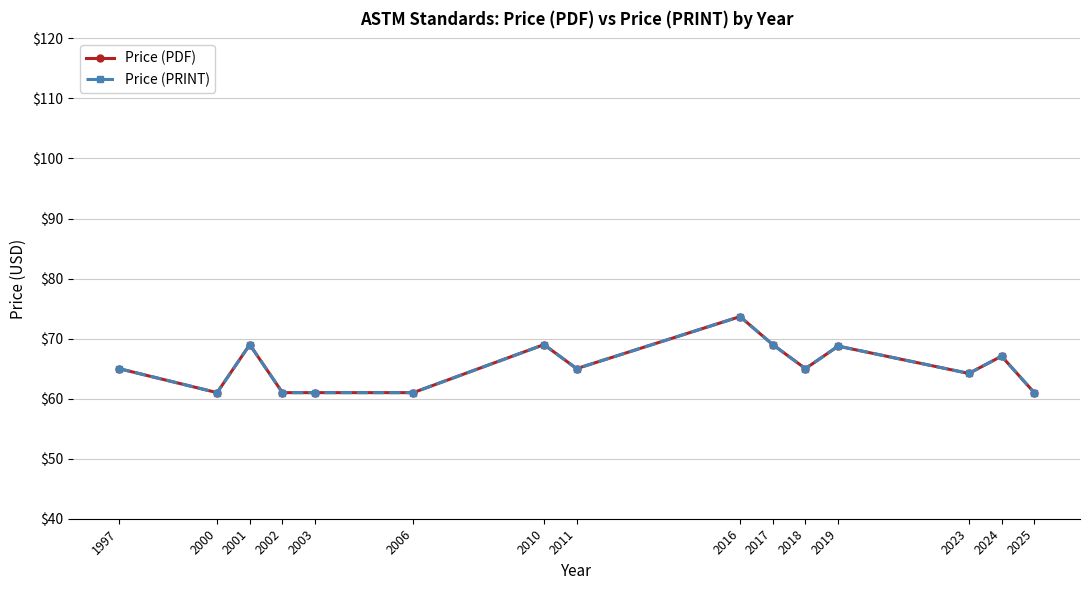

At which category does Price (PDF) reach its first local valley?

2000